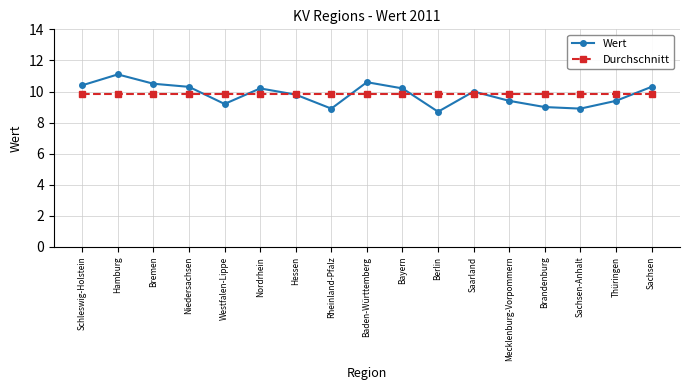

True or false: Wert has more than 1 points higher than both neighbors.

True